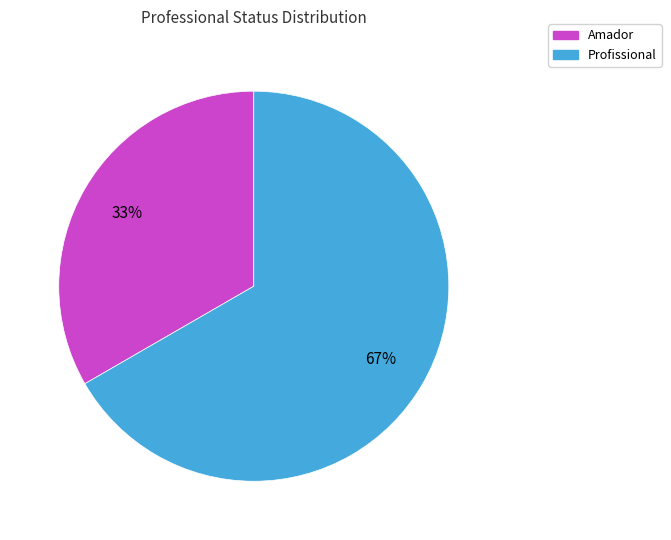

How many segments does this pie chart have?

2